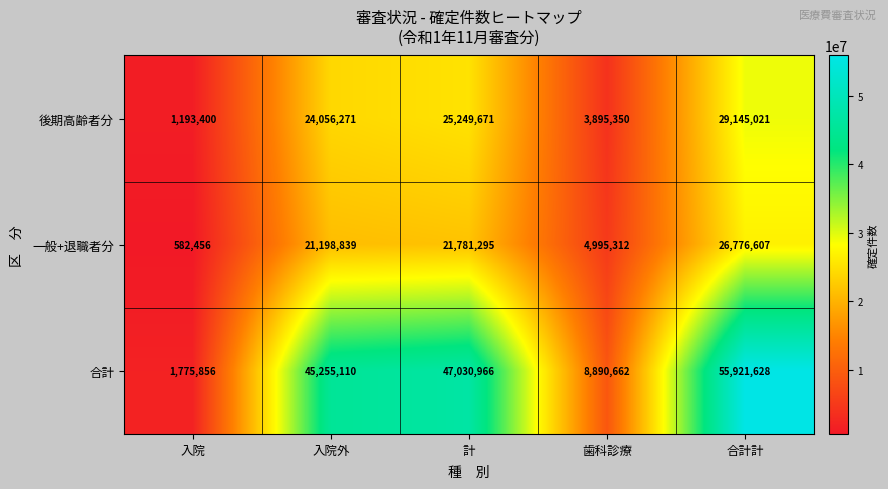

Which category has the lowest value across all series?

入院